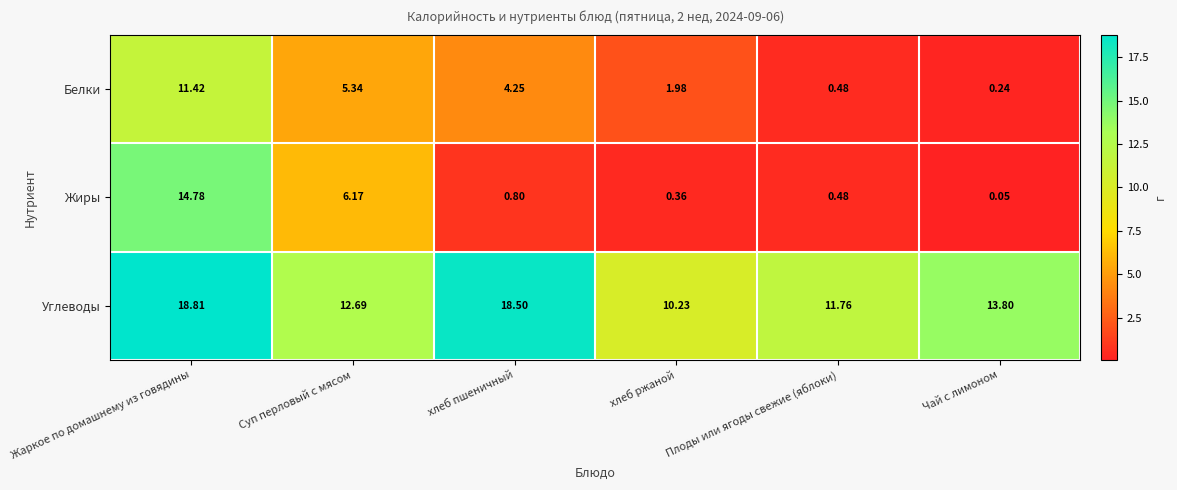

At how many categories does at least one series exceed 15?

2